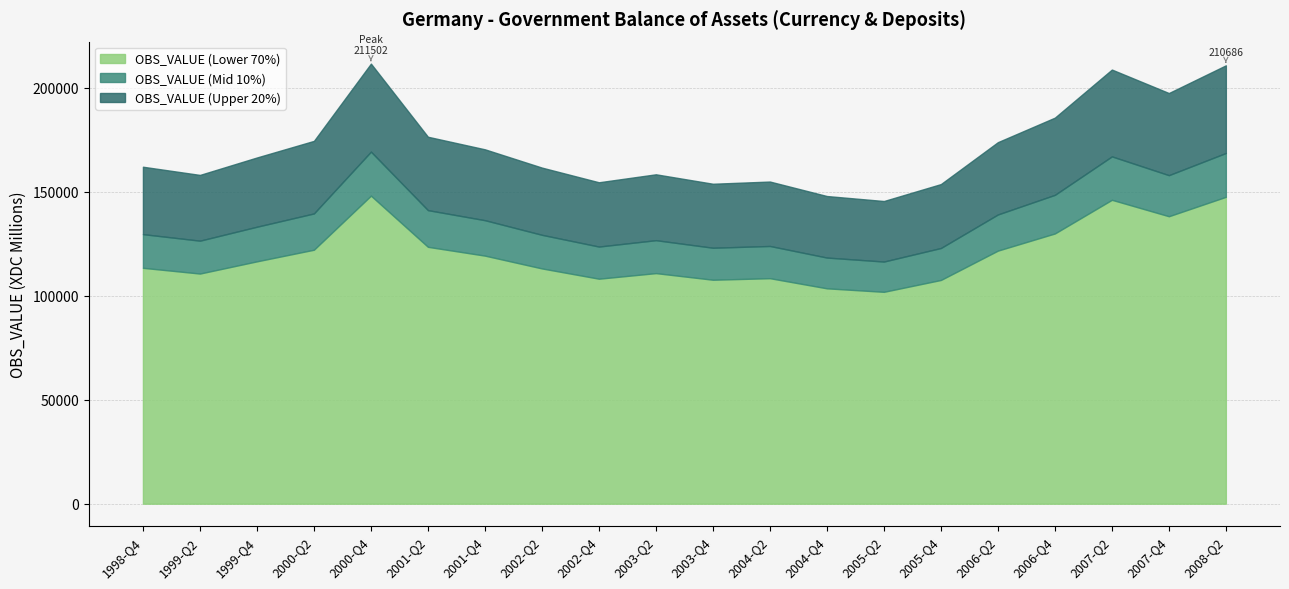

True or false: the data shows 211502 at 2000-Q4.

True